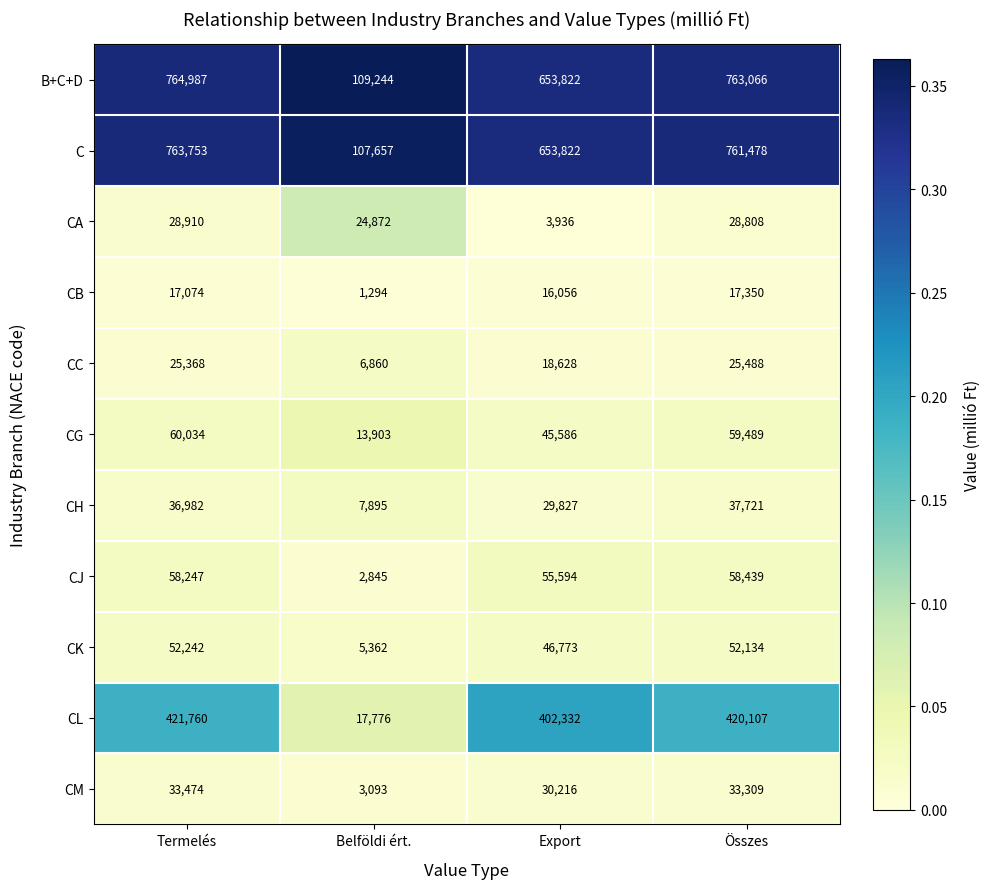

True or false: CL has a value of 255021 at Export.

False